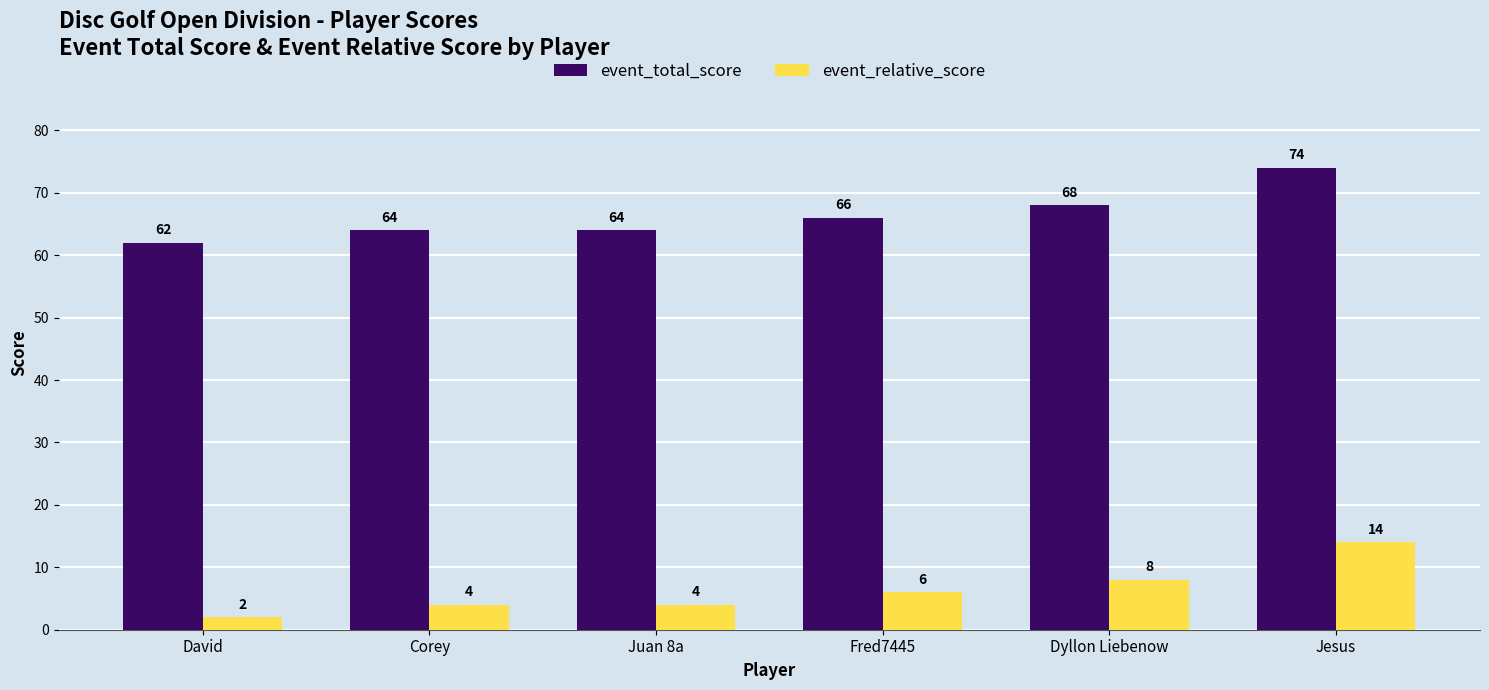

What is the label of the 2nd bar from the right?

Dyllon Liebenow